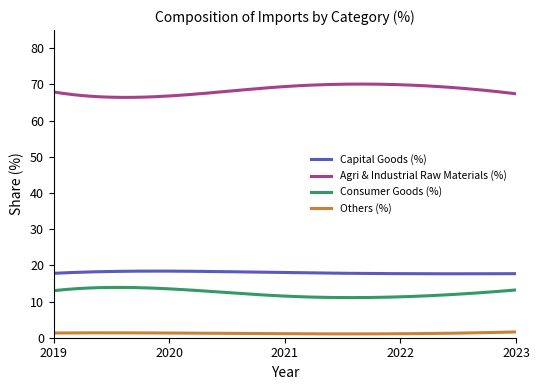

True or false: Agri & Industrial Raw Materials (%) and Consumer Goods (%) intersect in this chart.

False